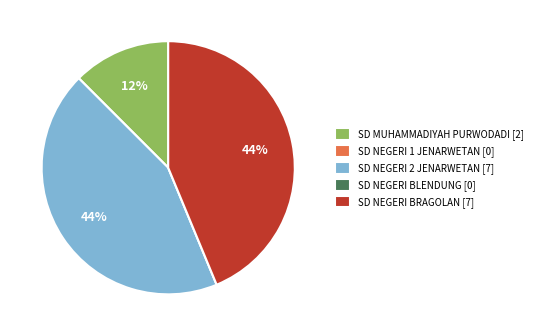

What is the ratio of the value at SD MUHAMMADIYAH PURWODADI [2] to the value at SD NEGERI BRAGOLAN [7]?

0.3